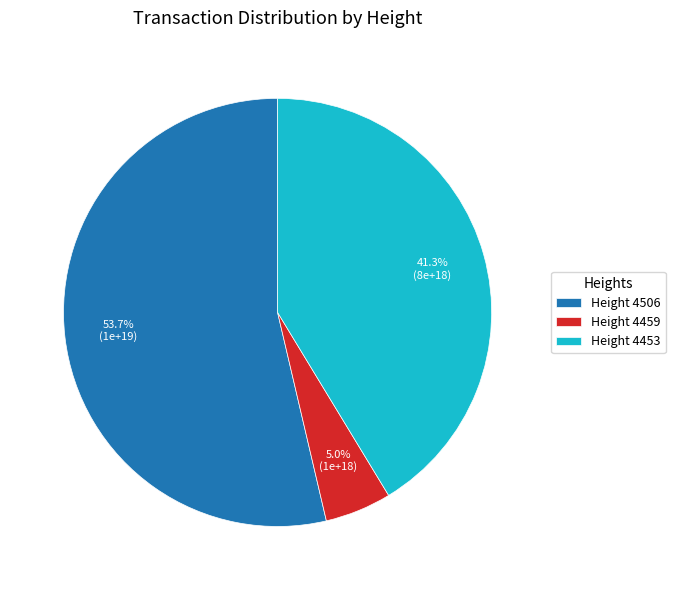

Rank the categories by value from highest to lowest.

Height 4506, Height 4453, Height 4459